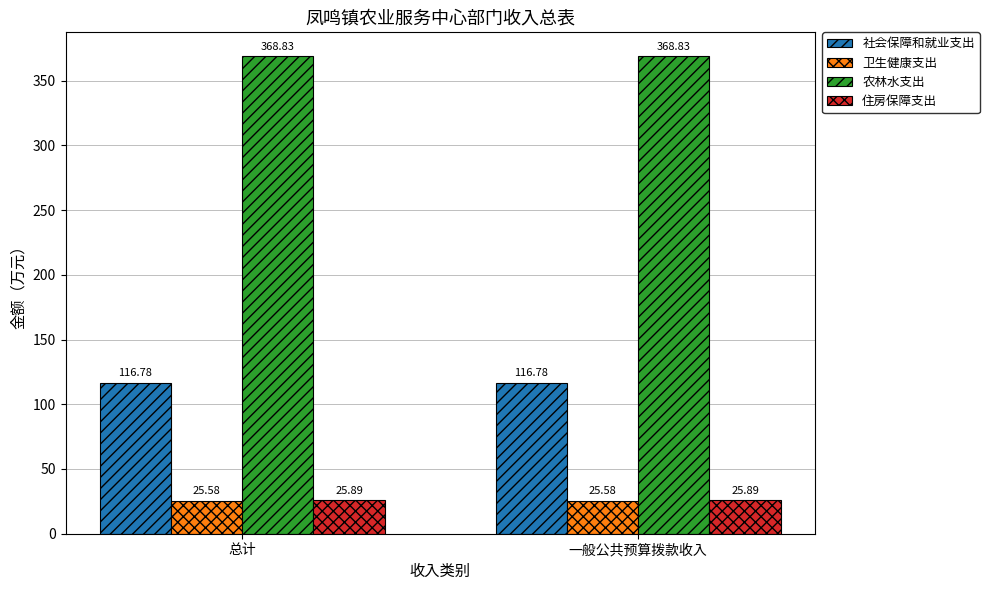

What is the label of the 1st bar from the left?

总计